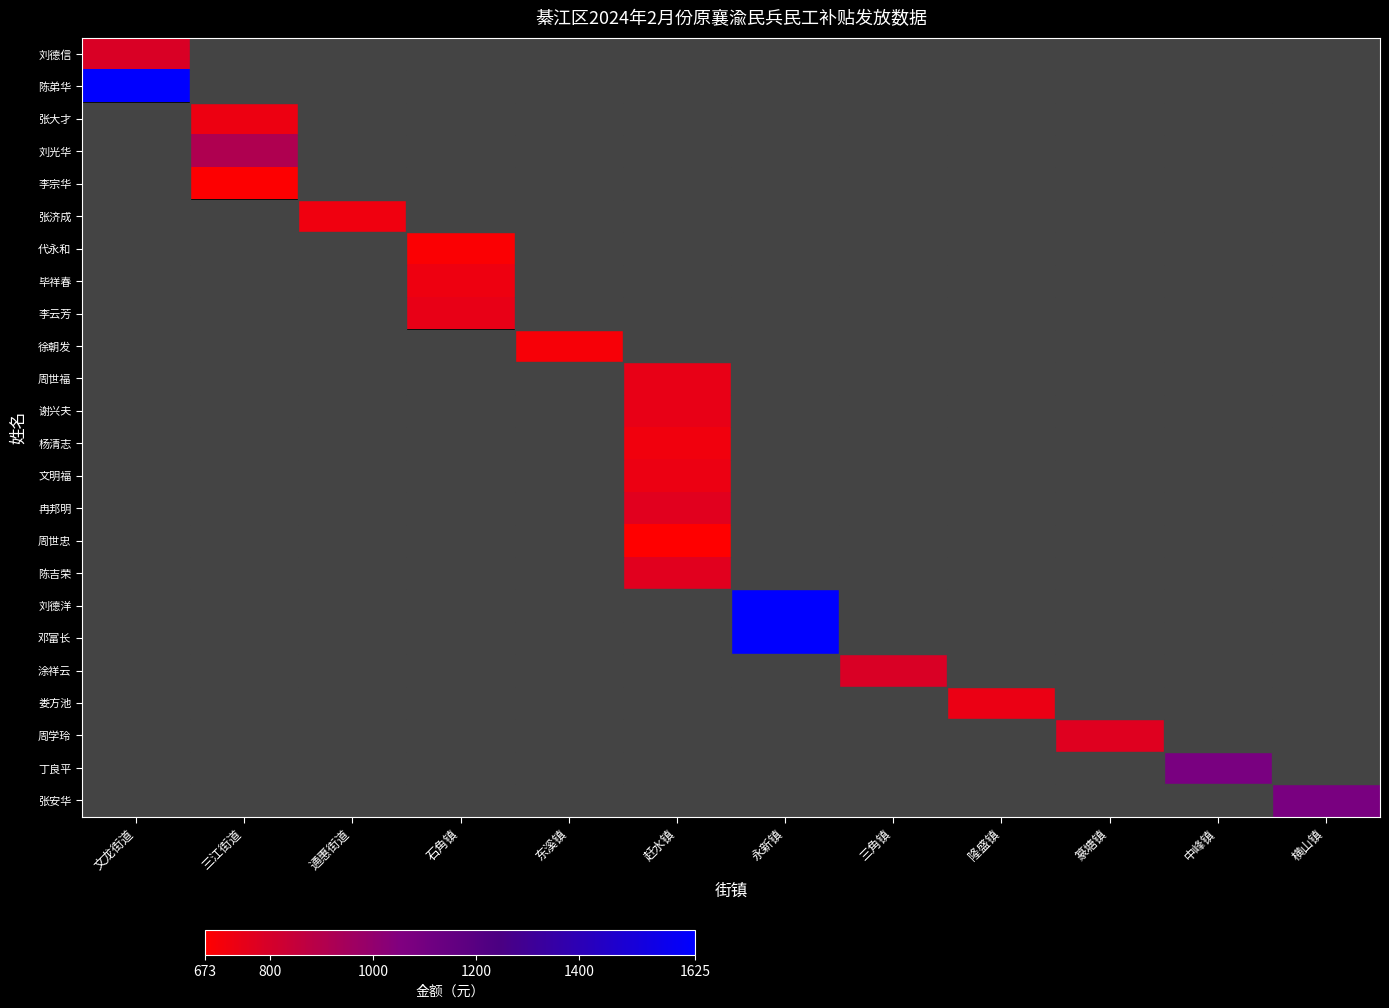

Between 三角镇 and 永新镇, which is larger?

永新镇